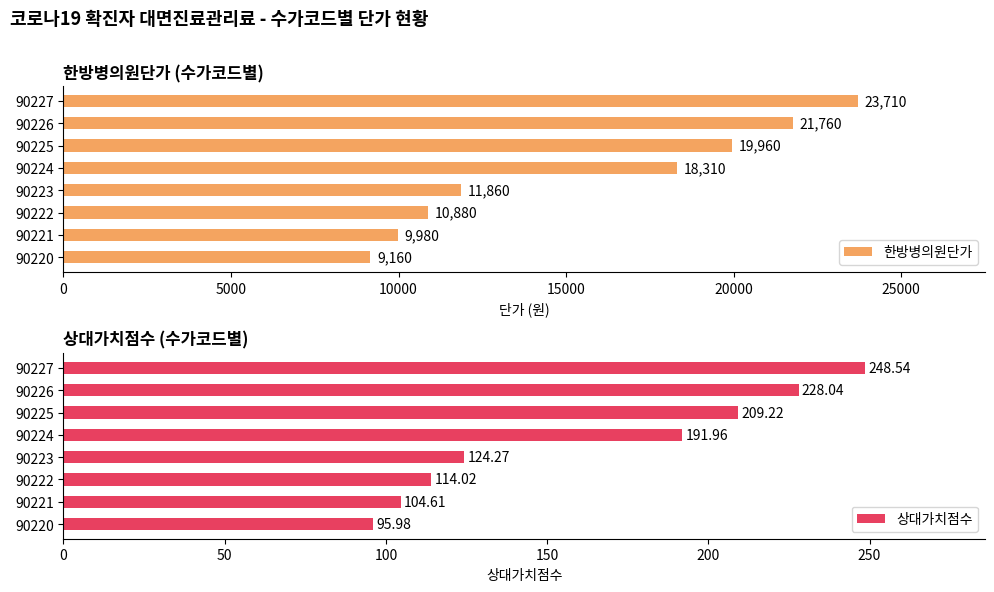

Which category has the lowest value in the 한방병의원단가 series?

90220